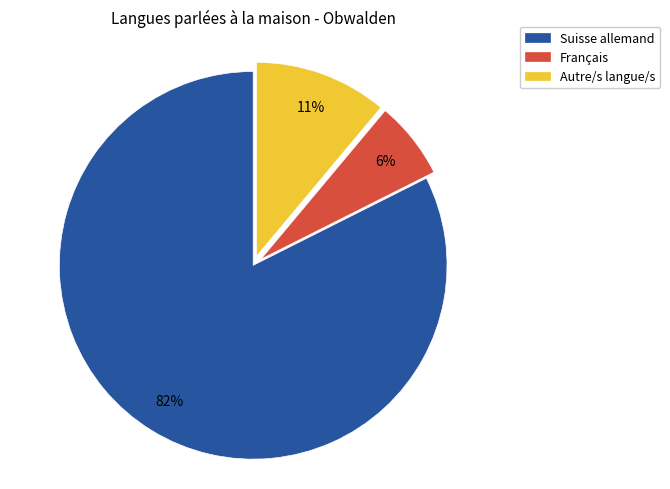

Rank the categories by value from highest to lowest.

Suisse allemand, Autre/s langue/s, Français